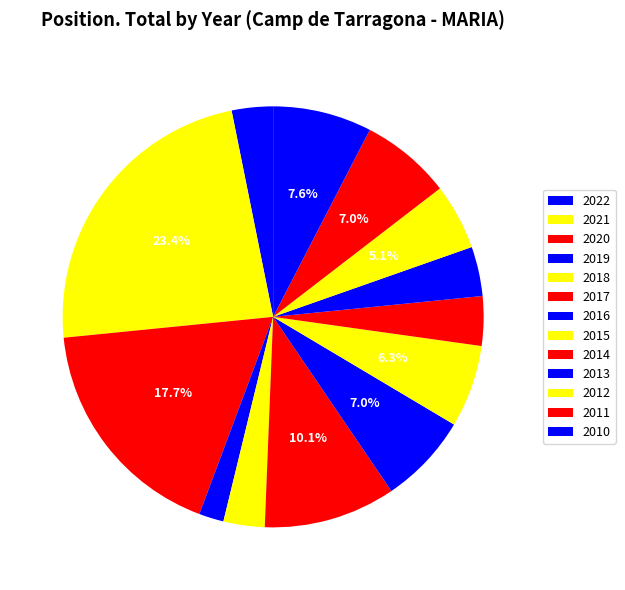

What is the change in value from 2021 to 2015?

-27